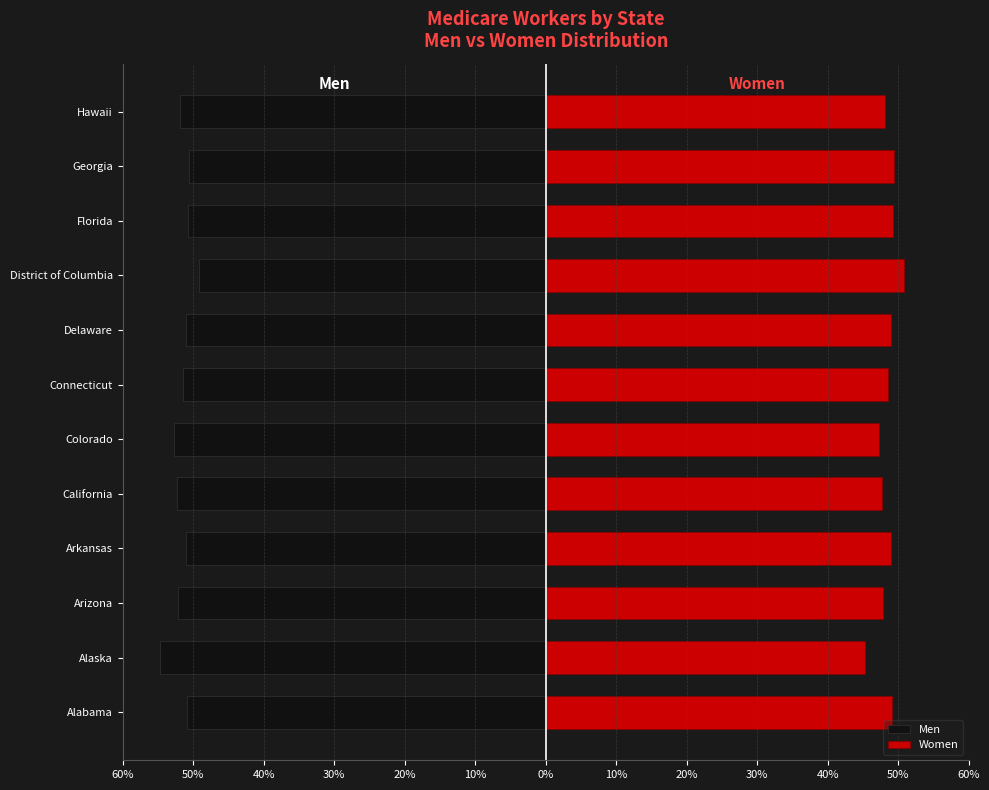

Which series changed the most between California and District of Columbia?

Men